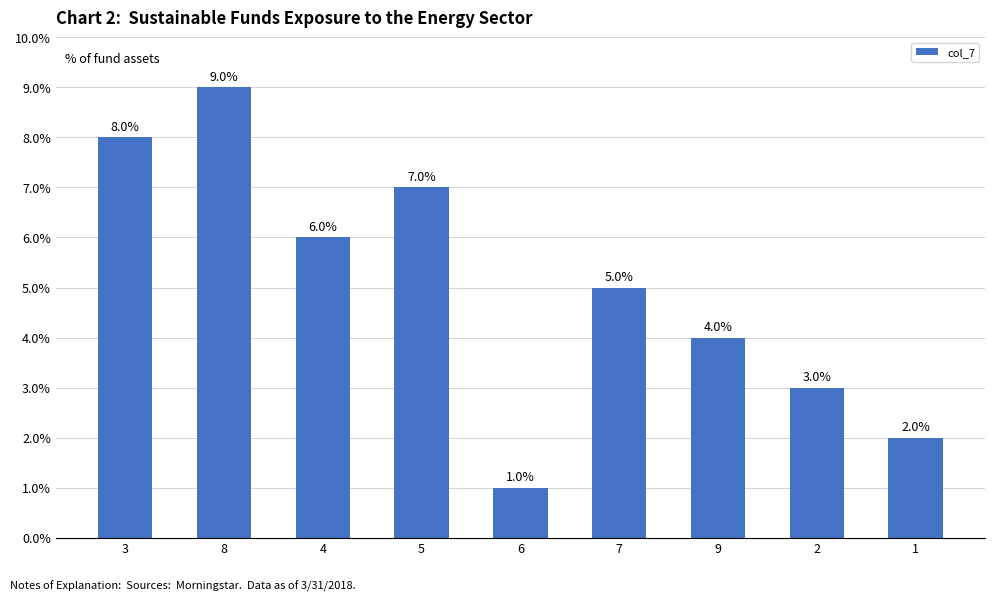

Reading left to right, list all the values displayed in this chart.

3=8	8=9	4=6	5=7	6=1	7=5	9=4	2=3	1=2